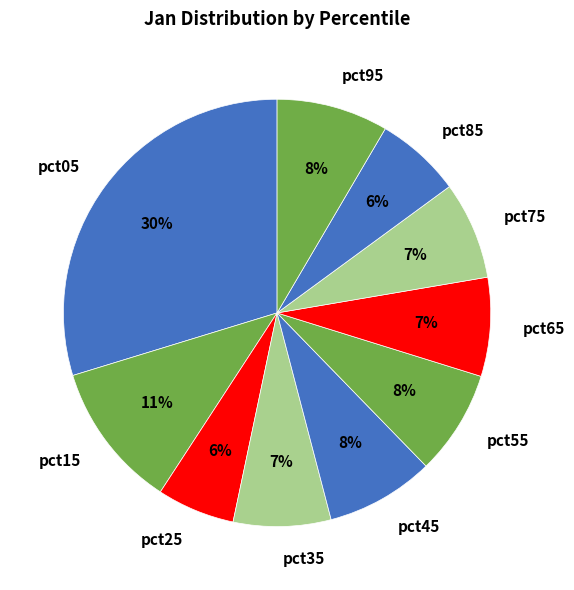

Count the number of slices in the pie.

10